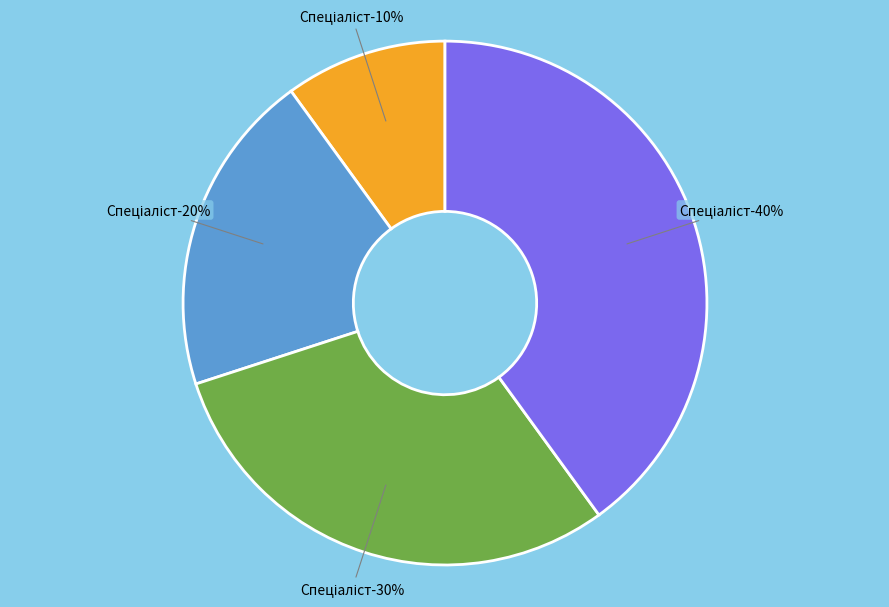

To the nearest percent, what percentage of the pie is Спеціаліст вищої категорії?

40%